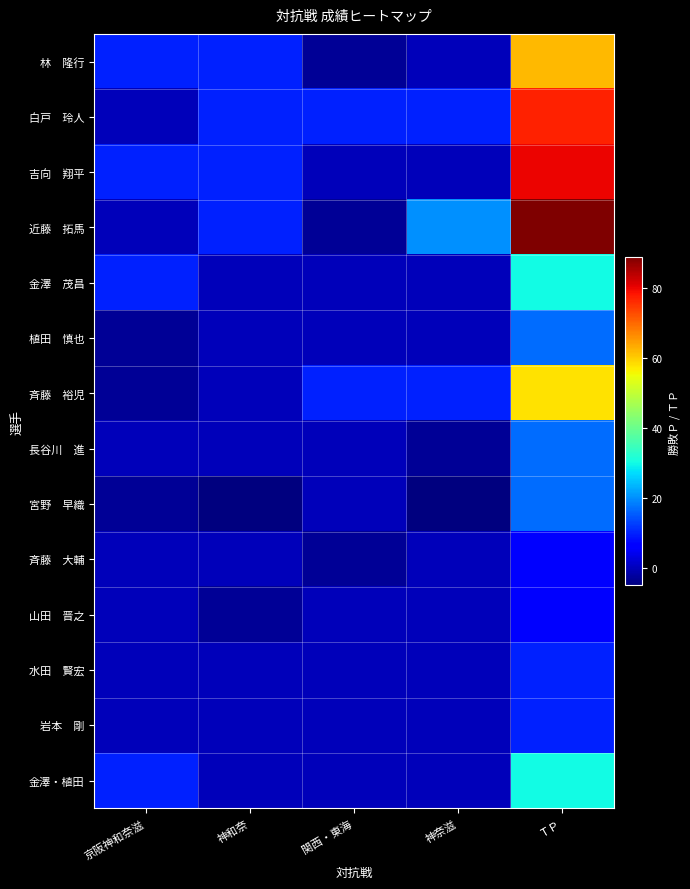

What is the total value across all series at 京阪神和奈滋?

31